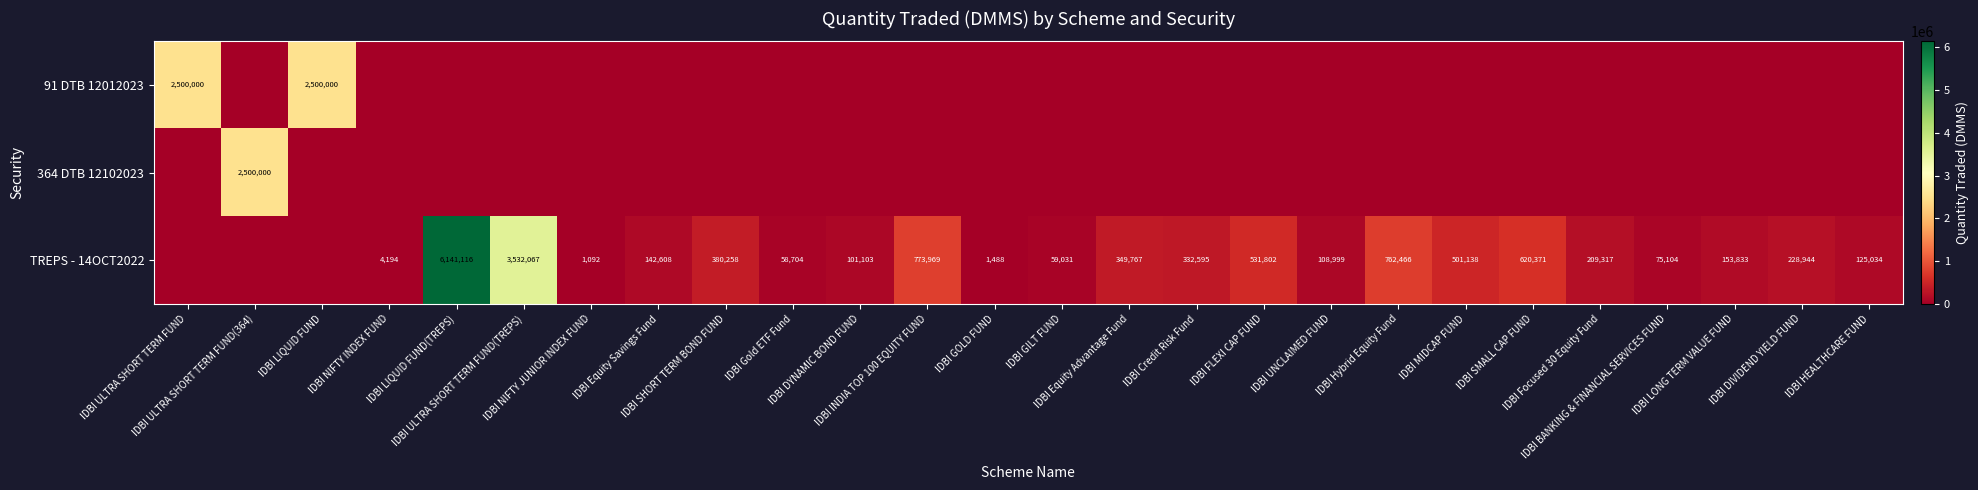

At which label does TREPS - 14OCT2022 first exceed 153833?

IDBI LIQUID FUND(TREPS)